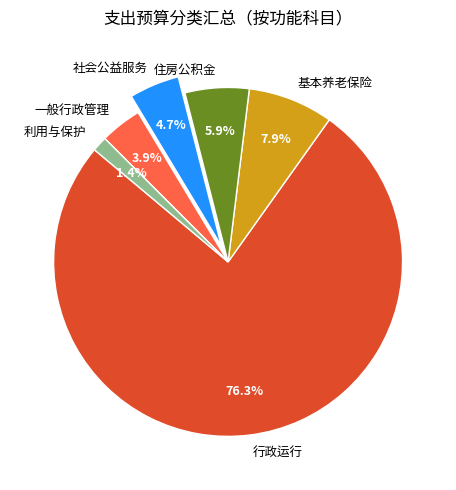

Combined, what portion of the pie is 一般行政管理 and 行政运行?

80.1%